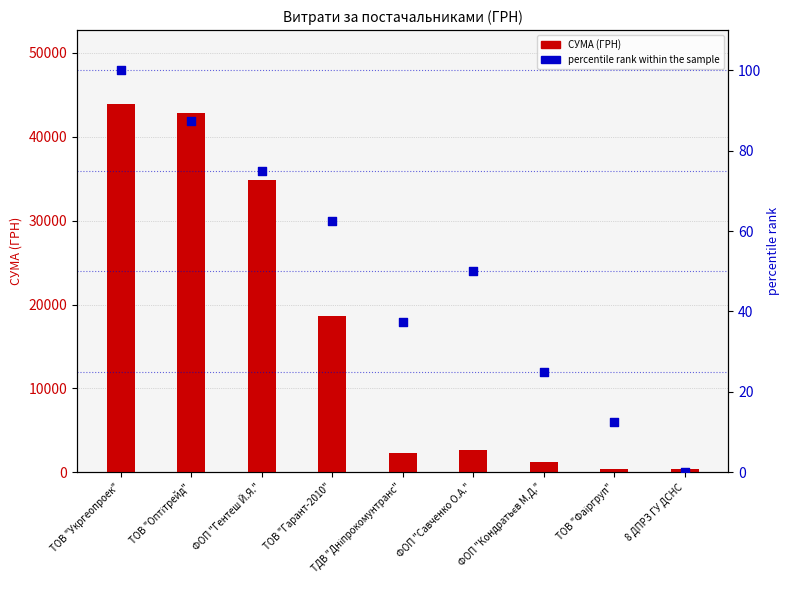

Which series reaches the minimum Y coordinate?

percentile rank within the sample